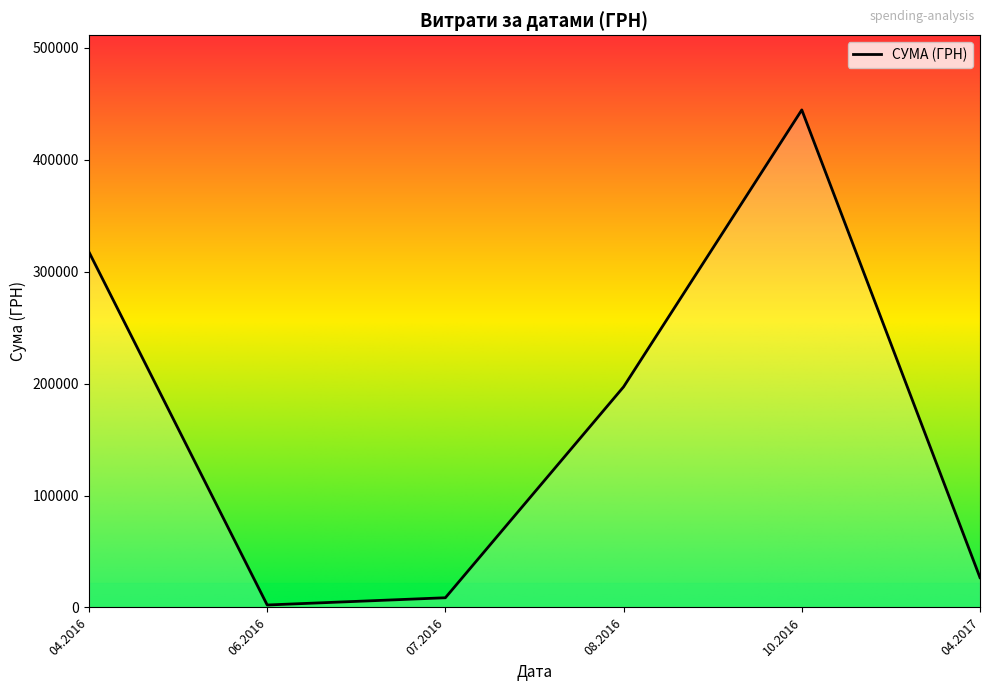

The value at 04.2016 is 317505.0. True or false?

True